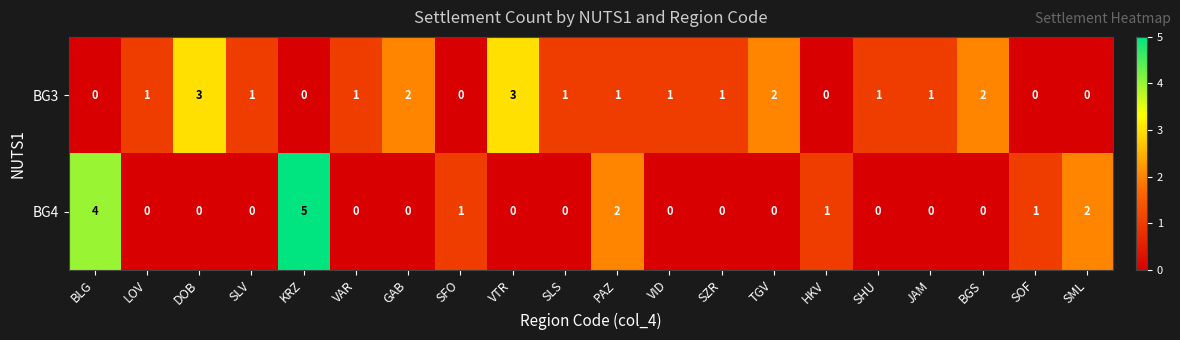

What is the sum of all BG3 values?

21